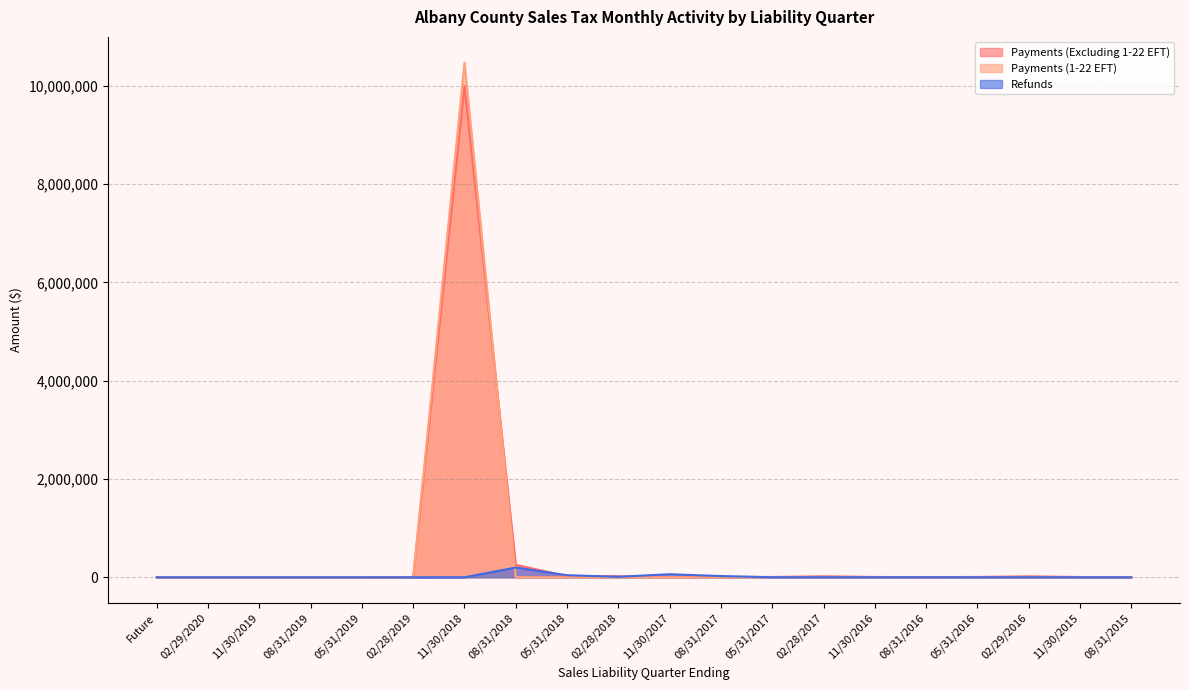

At which category does Payments (Excluding 1-22 EFT) reach its first local peak?

11/30/2019